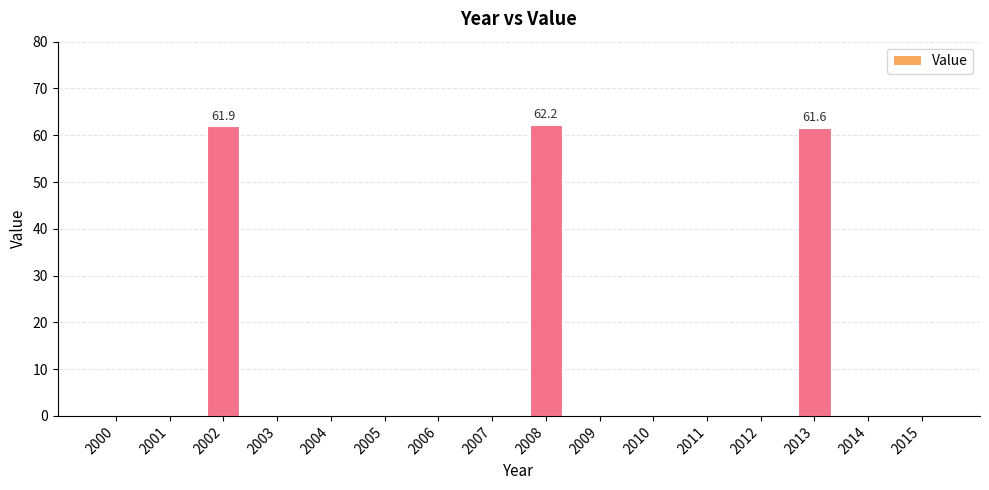

Are the bars grouped side by side (vs. stacked)?

No